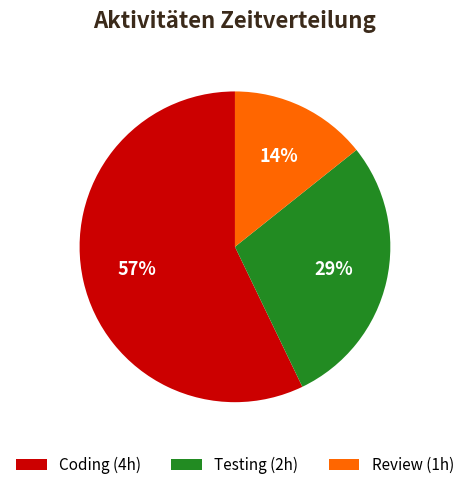

Rank the categories by value from lowest to highest.

Review, Testing, Coding